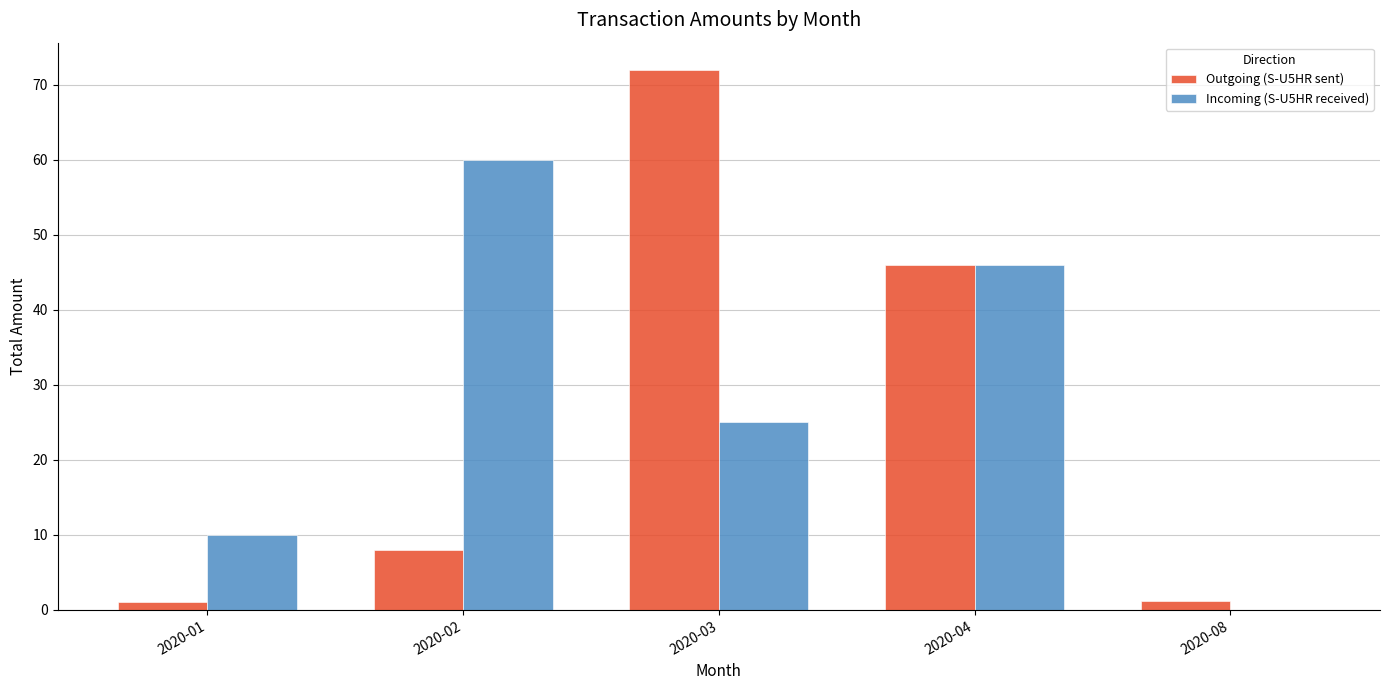

What is the sum of all Incoming (S-U5HR received) values?

141.0